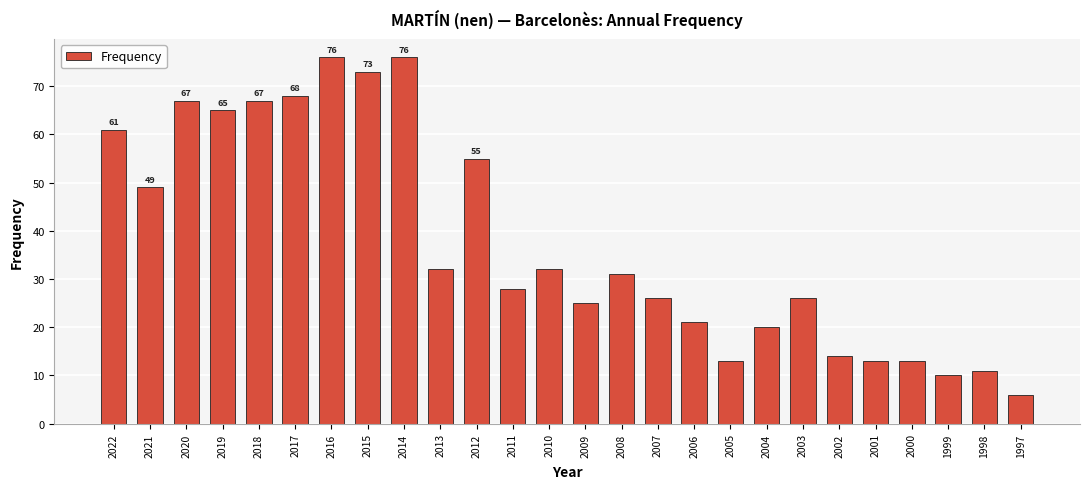

What is the minimum value shown in the chart?

6